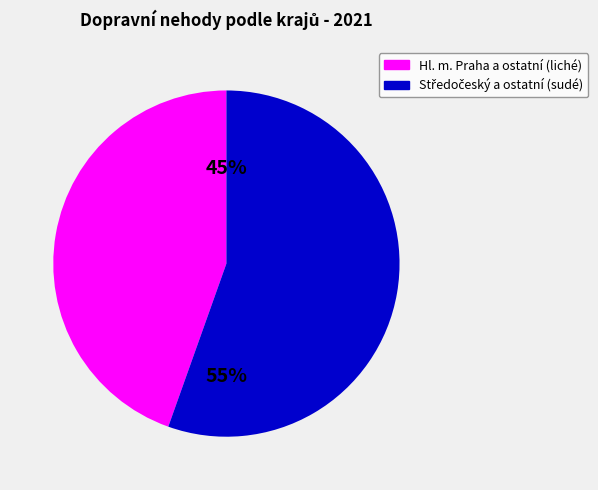

Is there any slice that represents more than half of the pie?

Yes